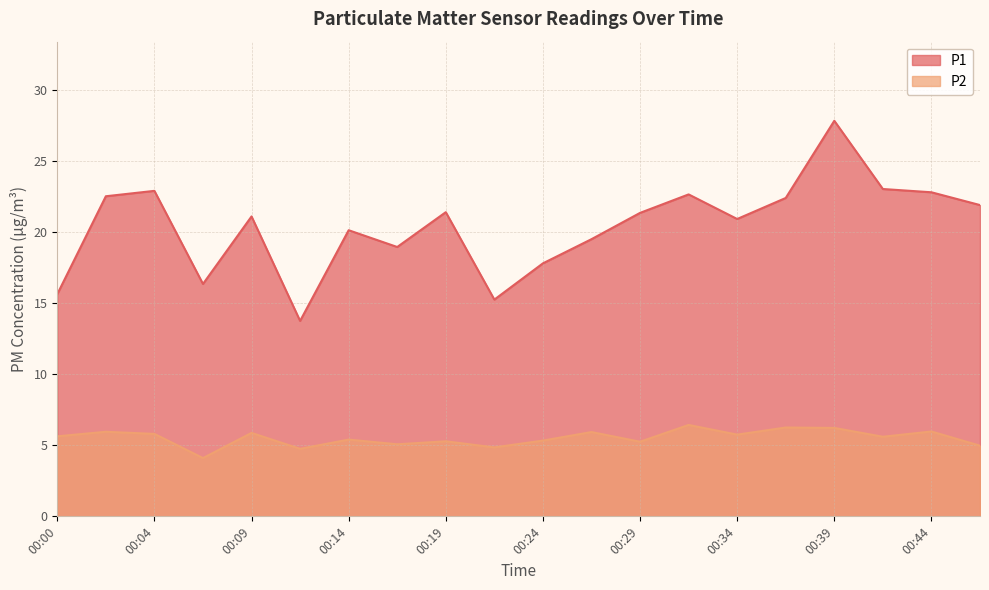

Which category has the lowest value in the P2 series?

00:07